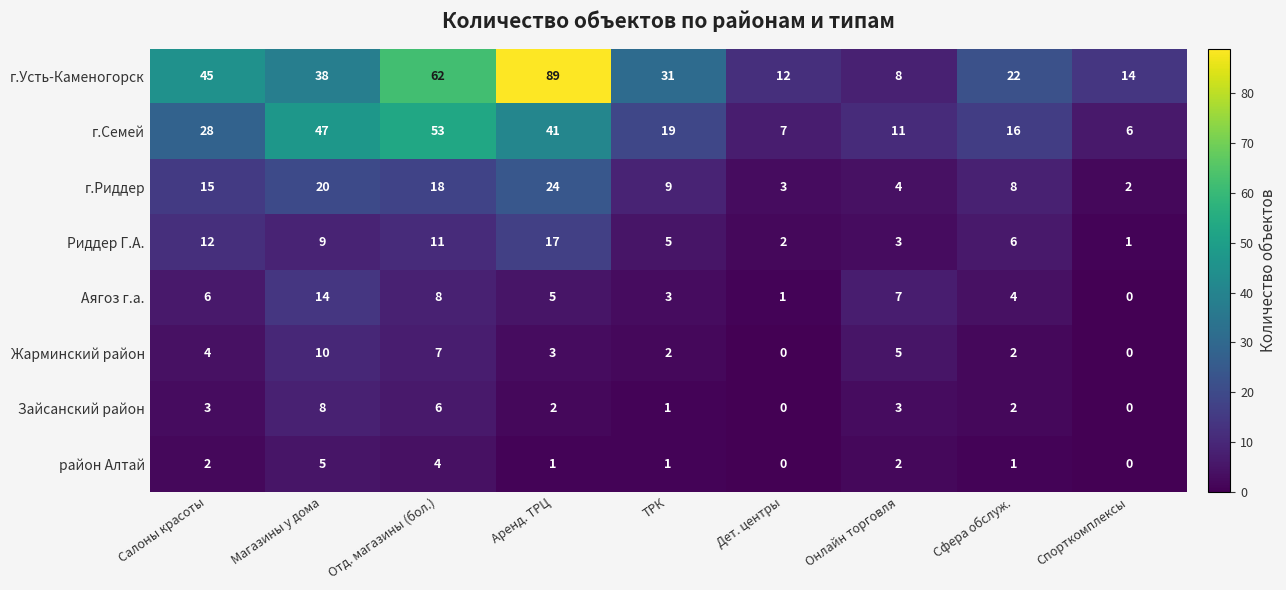

At how many categories does at least one series exceed 64?

1